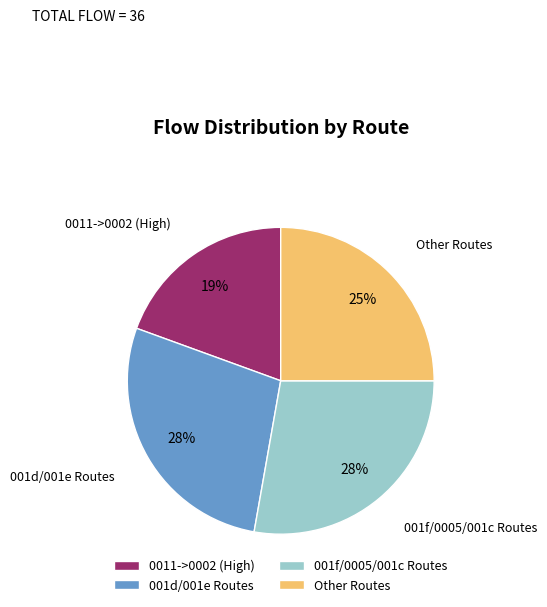

To the nearest percent, what is the average slice percentage?

25%